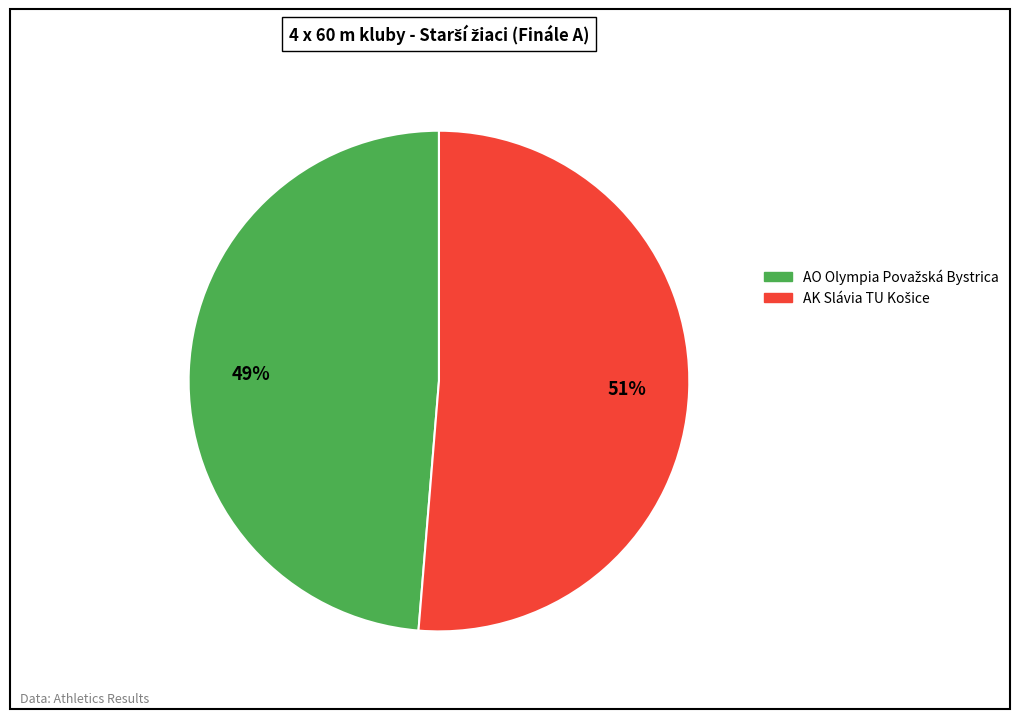

Does any single category account for the majority?

Yes